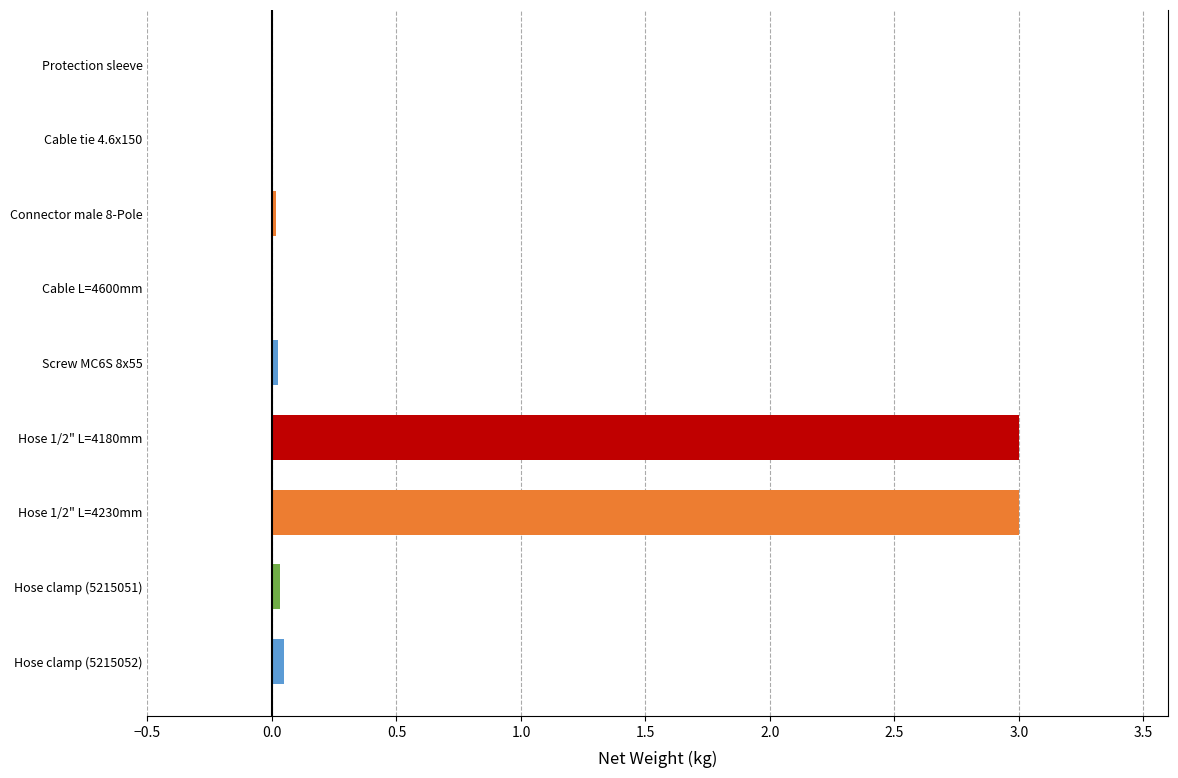

What is the sum of all values?

6.1